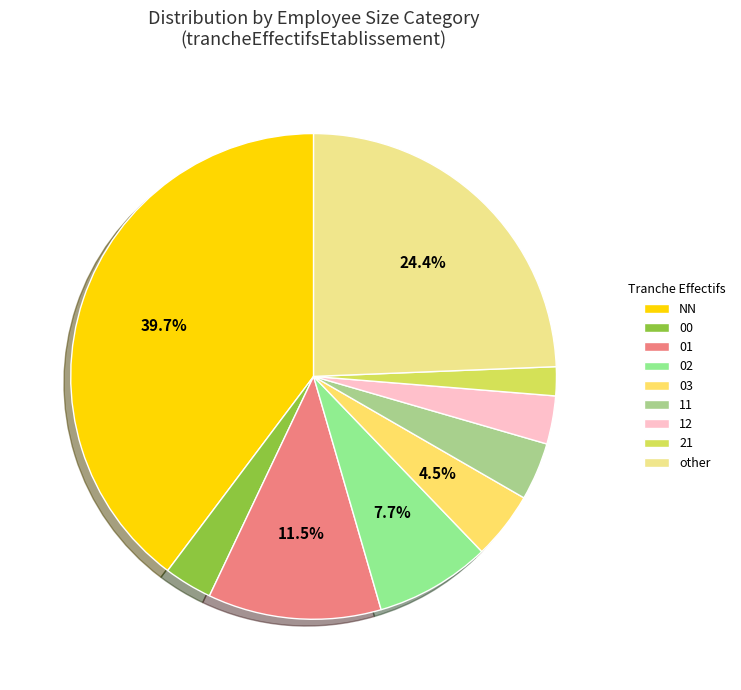

To the nearest percent, what portion does 21 represent?

2%